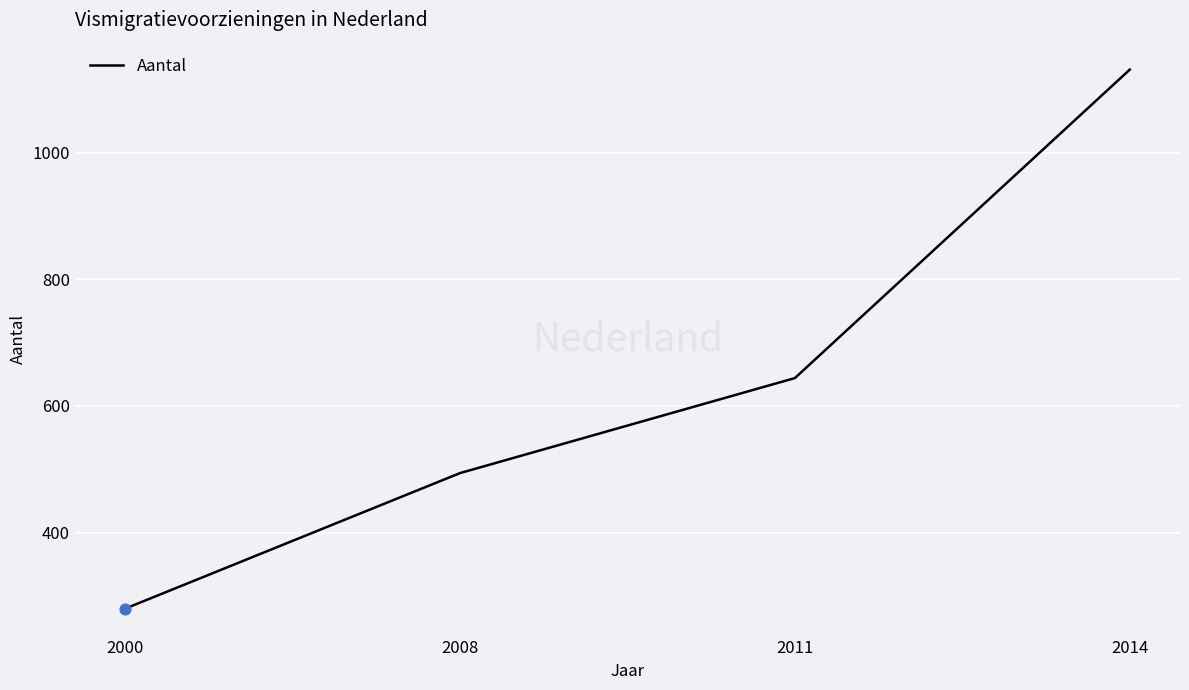

Between 2011 and 2000, which is larger?

2011